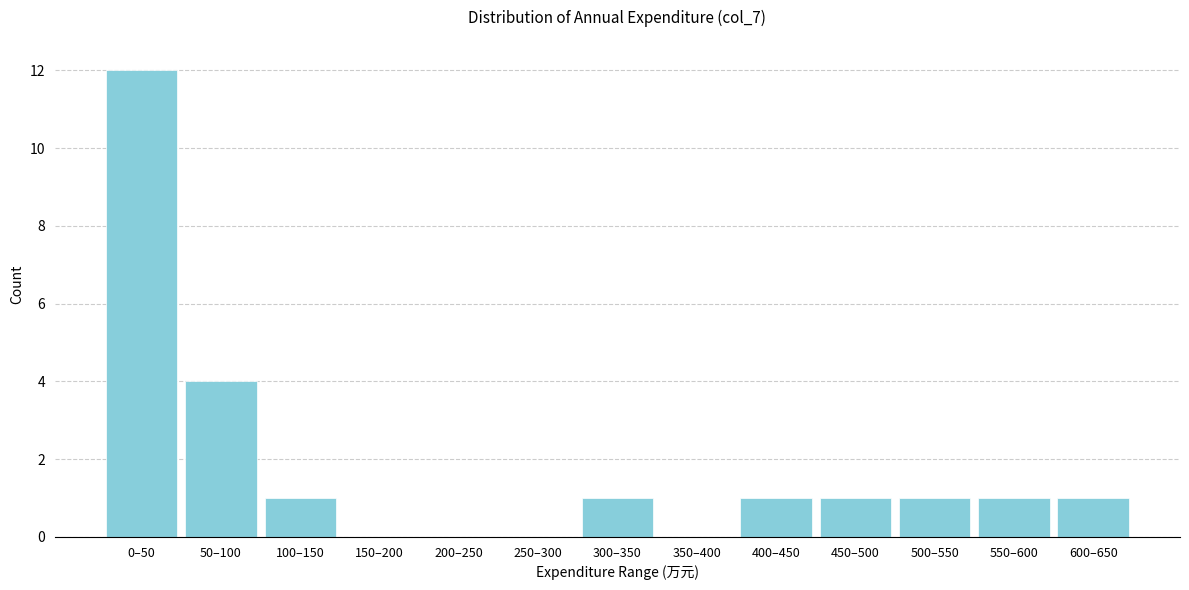

Reading left to right, transcribe all the data shown in this chart.

0–50=12	50–100=4	100–150=1	150–200=0	200–250=0	250–300=0	300–350=1	350–400=0	400–450=1	450–500=1	500–550=1	550–600=1	600–650=1